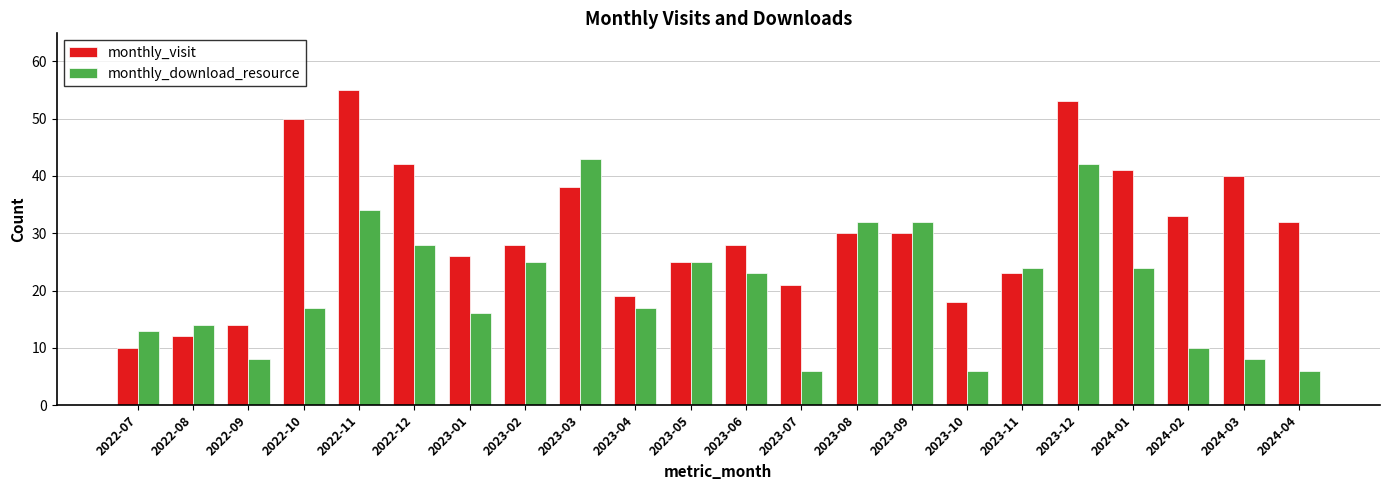

Is it true that monthly_visit equals 38 at 2023-03?

True